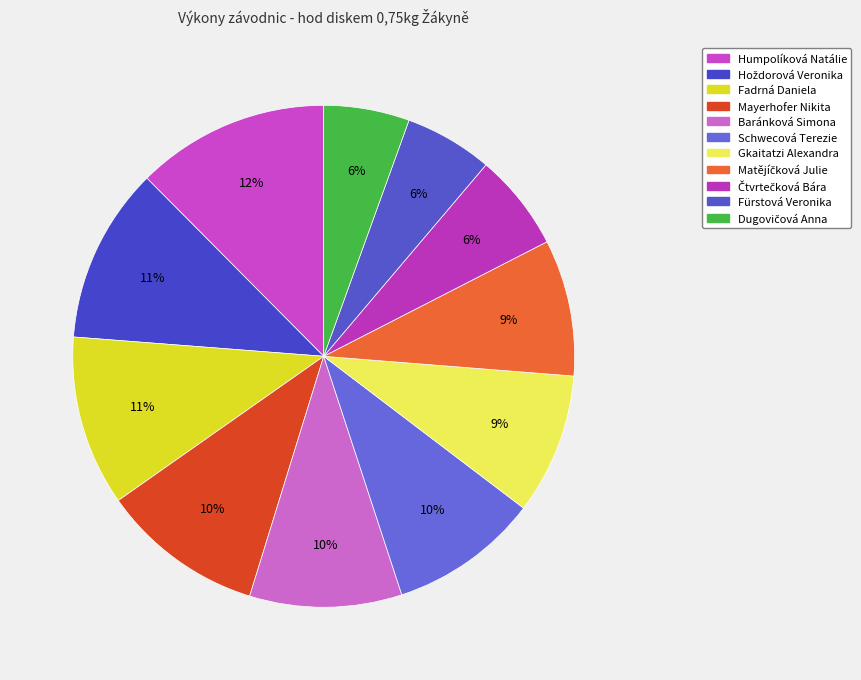

Combined, do Gkaitatzi Alexandra and Hoždorová Veronika account for over 50%?

No